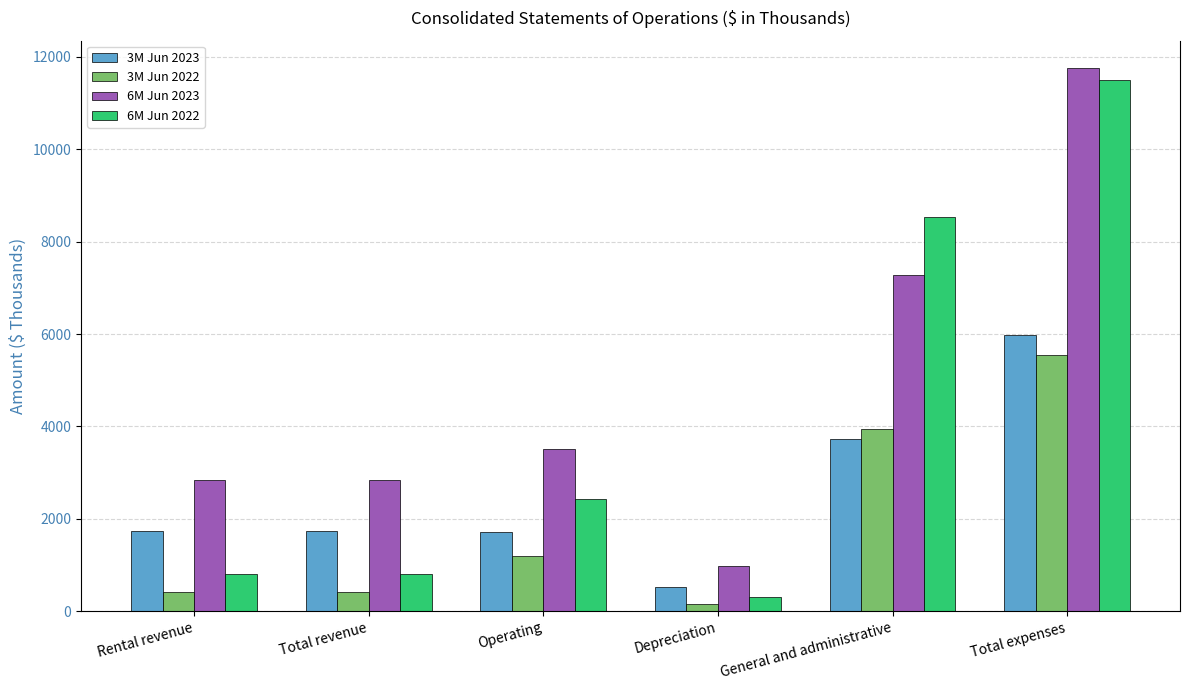

At Total expenses, list the series in order from smallest to largest.

3M Jun 2022, 3M Jun 2023, 6M Jun 2022, 6M Jun 2023